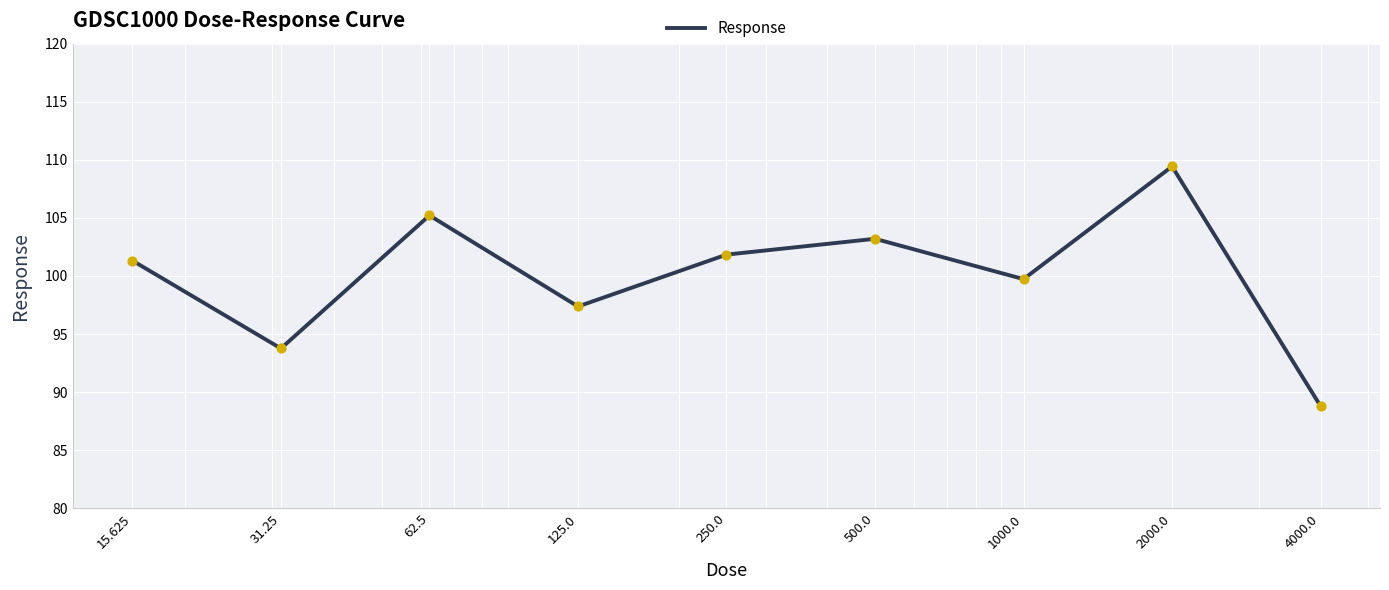

What is the smallest value displayed?

88.8